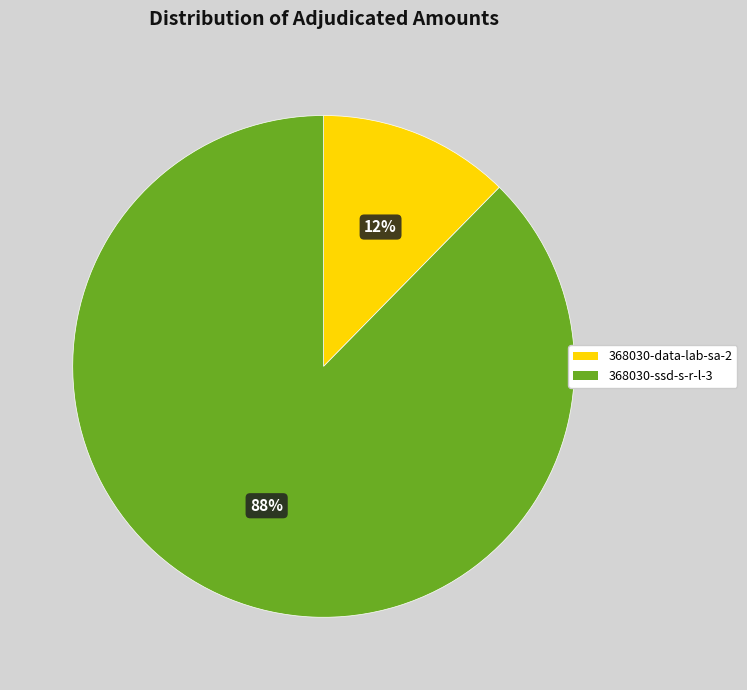

How many slices are in this pie chart?

2